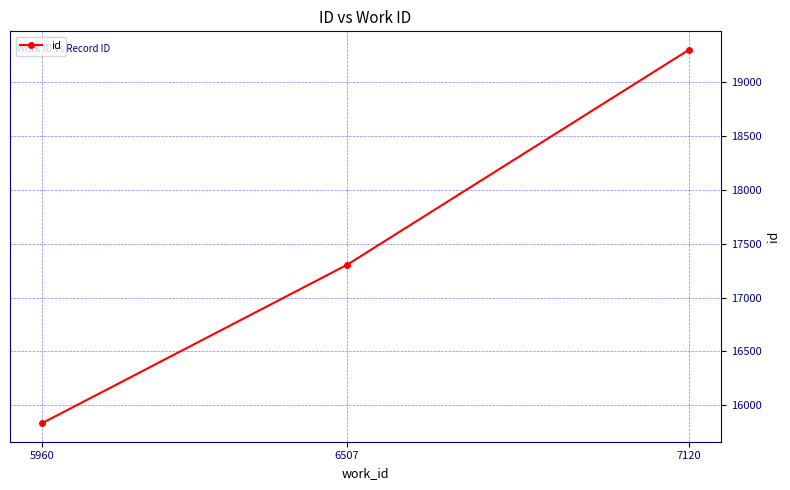

Is this an area chart (filled region under the line)?

No